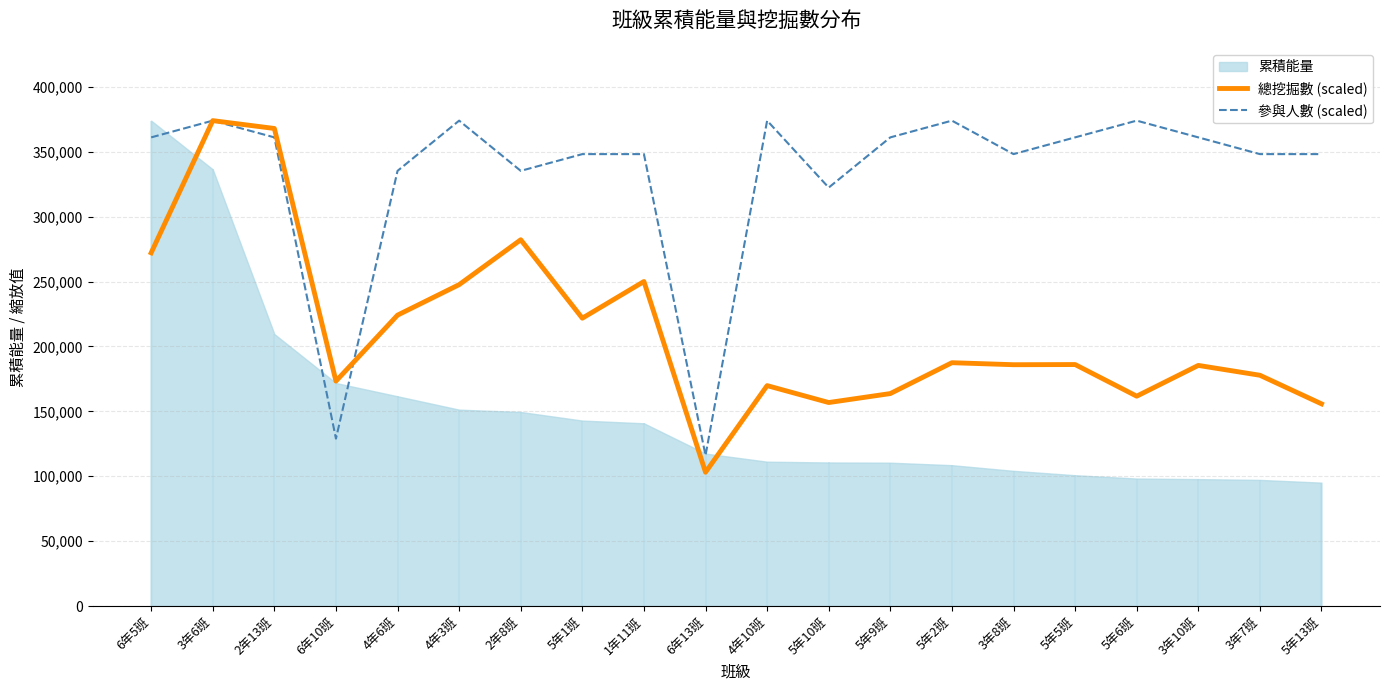

At which label is 總挖掘數 (scaled) closest to 238534?

4年3班